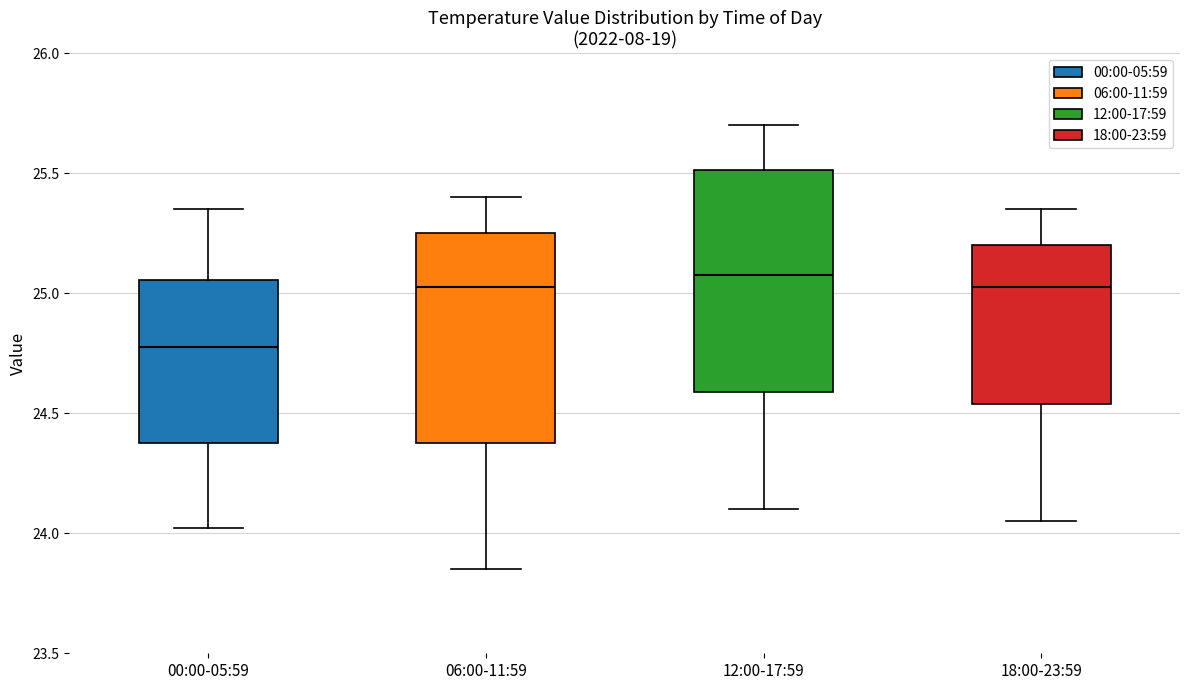

Reading left to right, read every box against the y-axis: the position of its median line, the range the box covers, and the ends of its whiskers. The values are not printed on the chart, so give them approximately, as read against the axis.

00:00-05:59: median 24.80, box 24.40 to 25.05, whiskers 24.00 to 25.35
06:00-11:59: median 25.05, box 24.40 to 25.25, whiskers 23.85 to 25.40
12:00-17:59: median 25.10, box 24.60 to 25.50, whiskers 24.10 to 25.70
18:00-23:59: median 25.05, box 24.55 to 25.20, whiskers 24.05 to 25.35